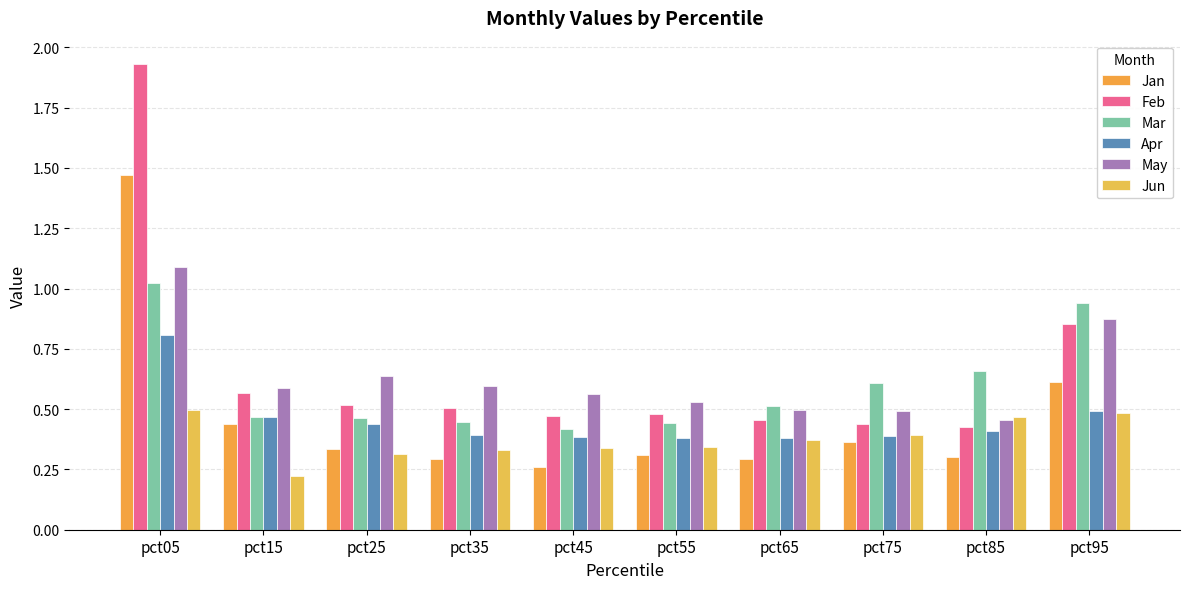

How many series are shown in this chart?

6